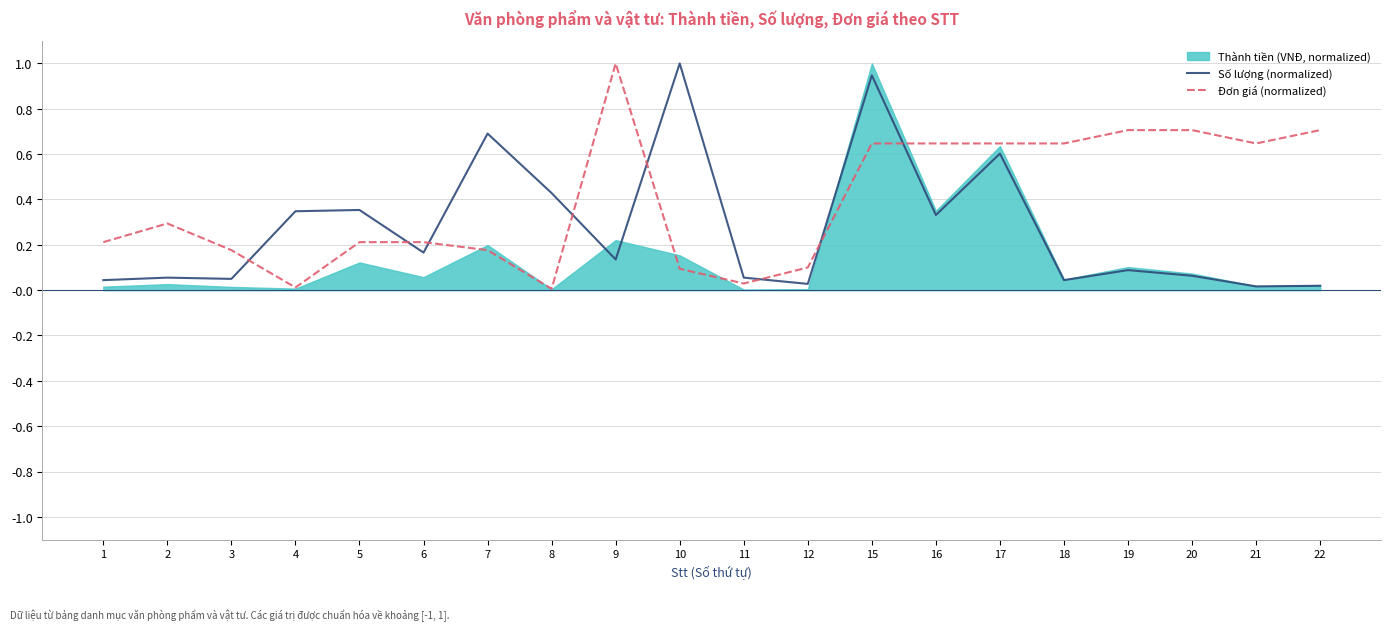

At which category is the sum across all series the highest?

15